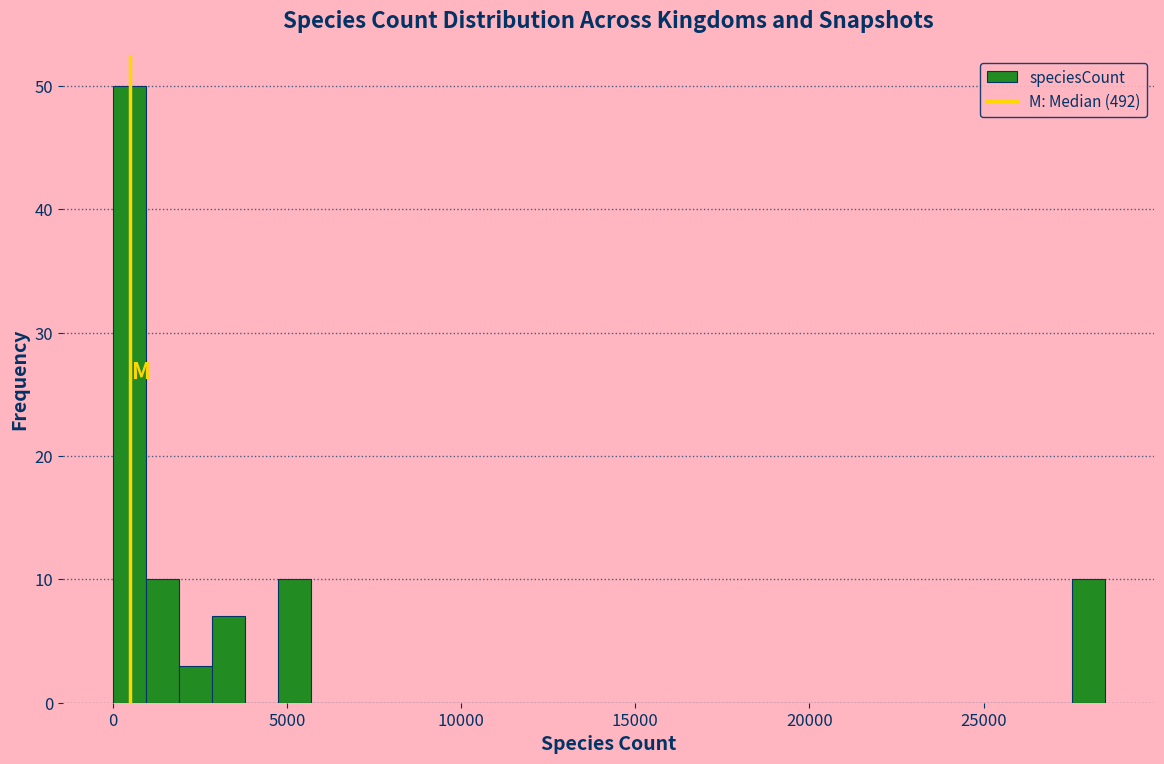

Read against the x-axis, roughly where is the centre of the tallest bar?

500